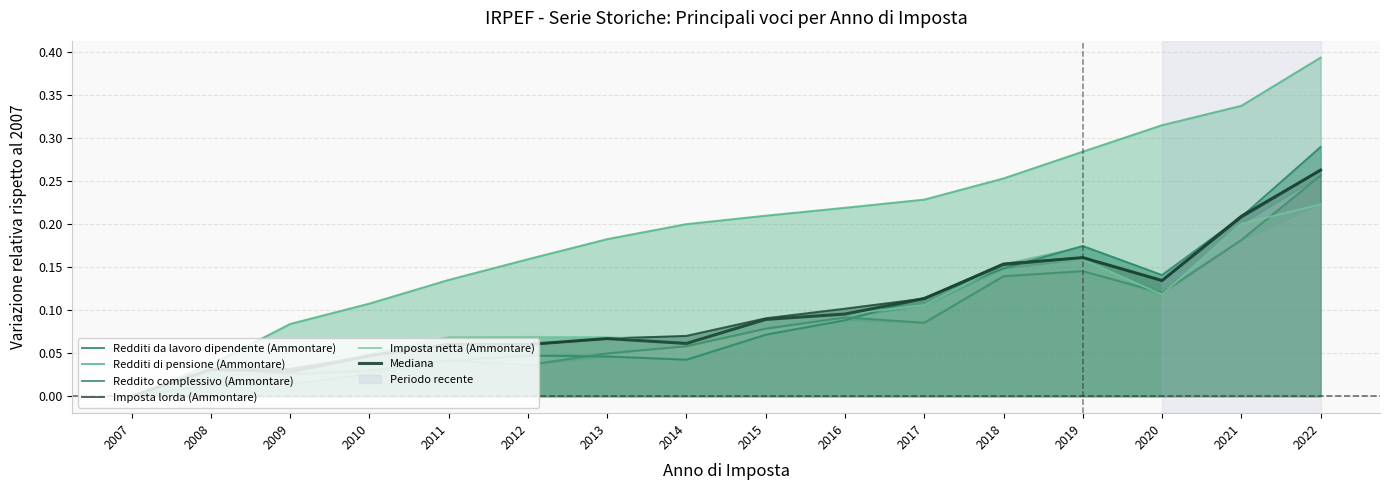

Where is Redditi di pensione (Ammontare) nearest to the value 0?

2007